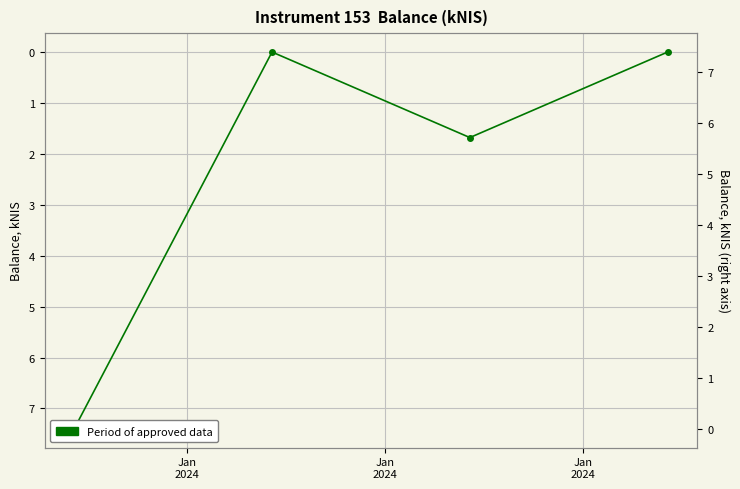

Reading left to right, what are all the values shown in this chart?

7.4	0.0	1.7	0.0